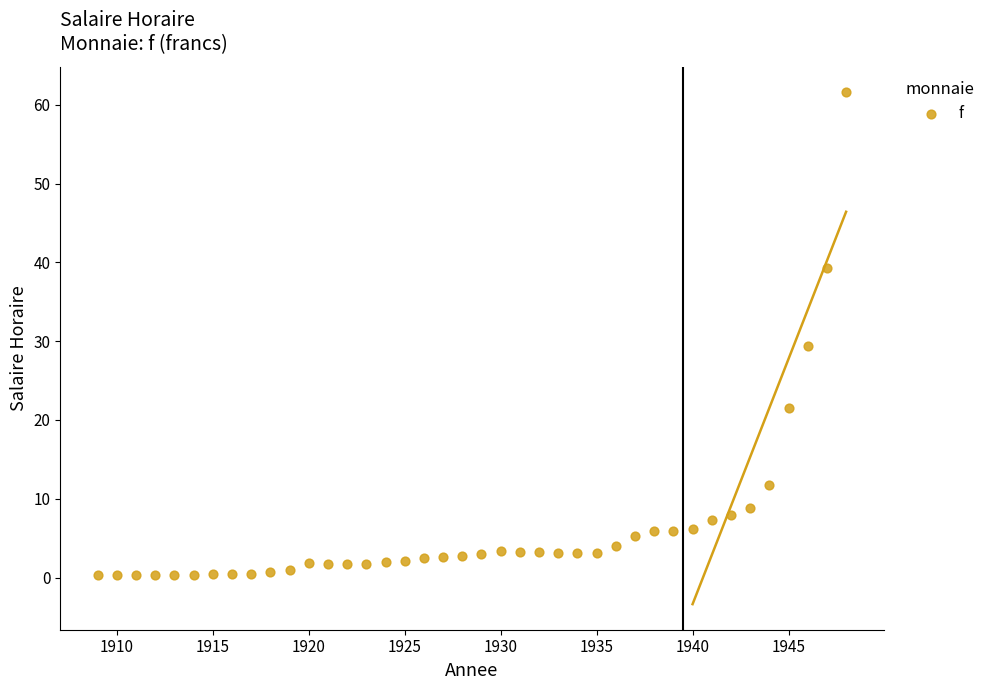

What is the range of X values (max minus min)?

39.0